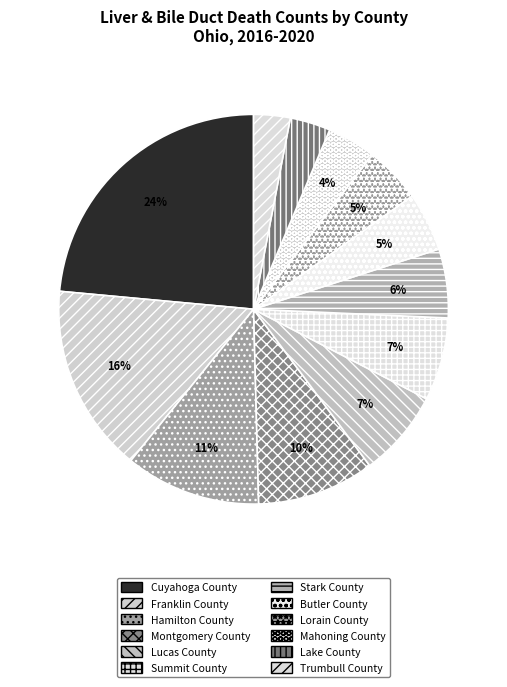

How many slices are in this pie chart?

12